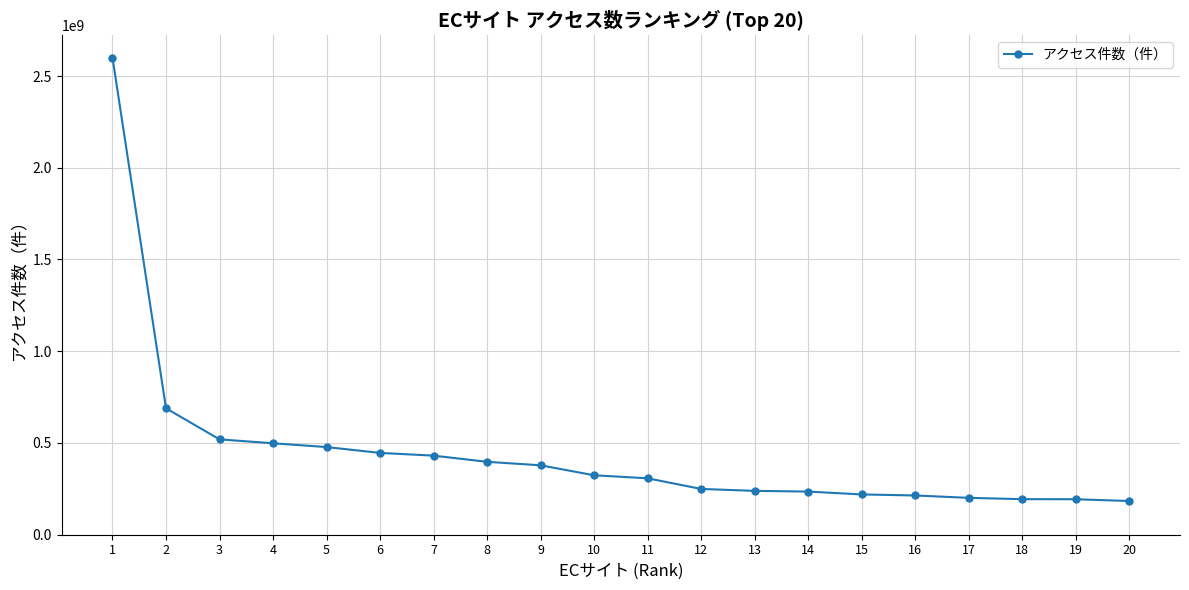

What is the greatest value displayed?

2600000000